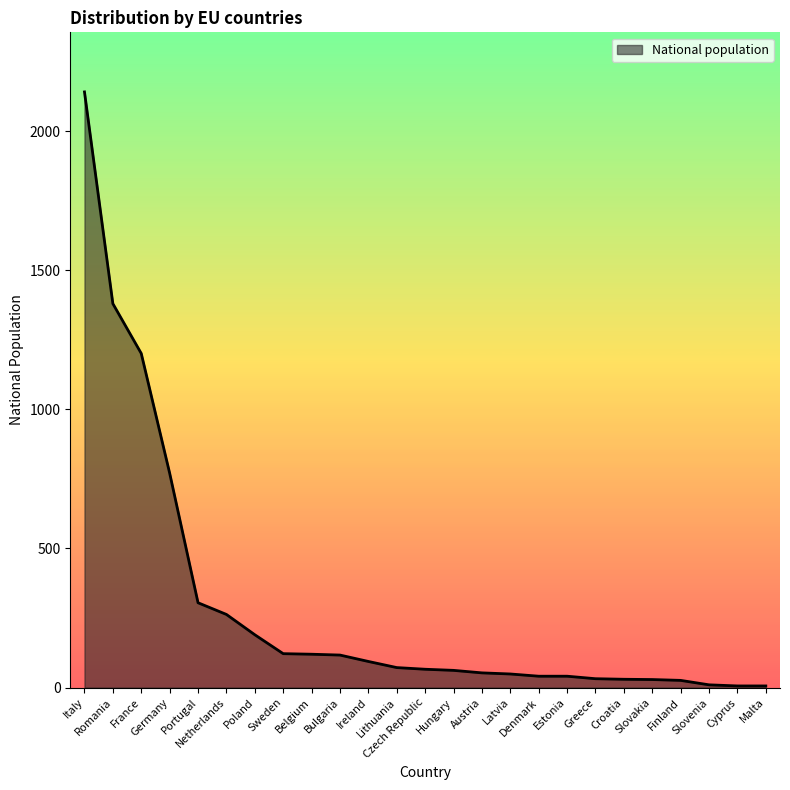

What is the greatest value displayed?

2141